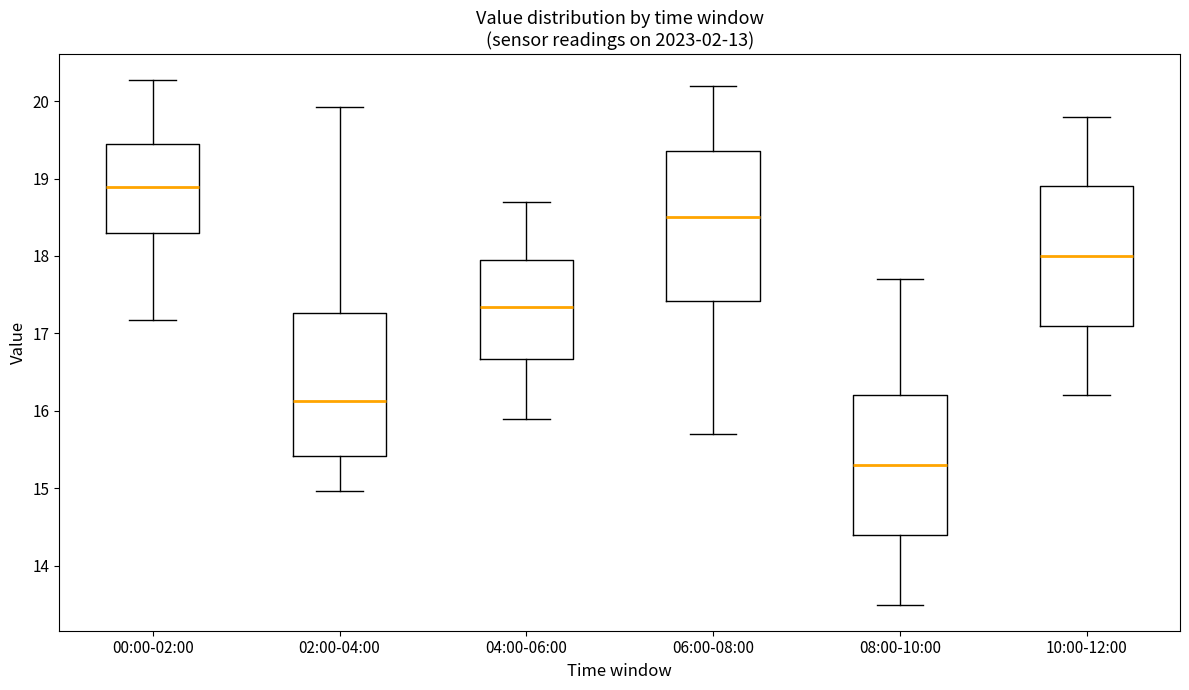

Reading left to right, read every box against the y-axis: the position of its median line, the range the box covers, and the ends of its whiskers. The values are not printed on the chart, so give them approximately, as read against the axis.

00:00-02:00: median 18.9, box 18.3 to 19.4, whiskers 17.2 to 20.3
02:00-04:00: median 16.1, box 15.4 to 17.3, whiskers 15.0 to 19.9
04:00-06:00: median 17.3, box 16.7 to 18.0, whiskers 15.9 to 18.7
06:00-08:00: median 18.5, box 17.4 to 19.4, whiskers 15.7 to 20.2
08:00-10:00: median 15.3, box 14.4 to 16.2, whiskers 13.5 to 17.7
10:00-12:00: median 18.0, box 17.1 to 18.9, whiskers 16.2 to 19.8